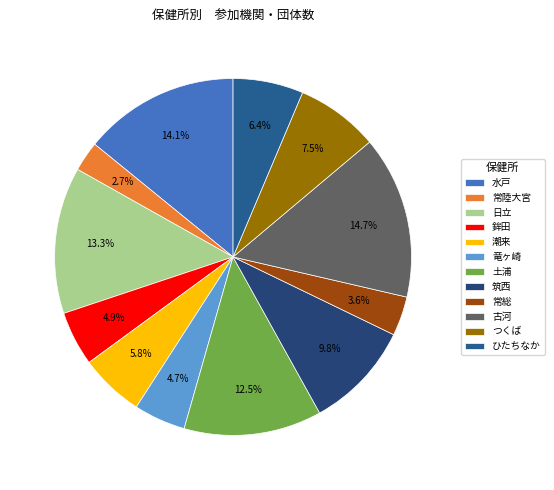

Is there any slice that represents more than half of the pie?

No